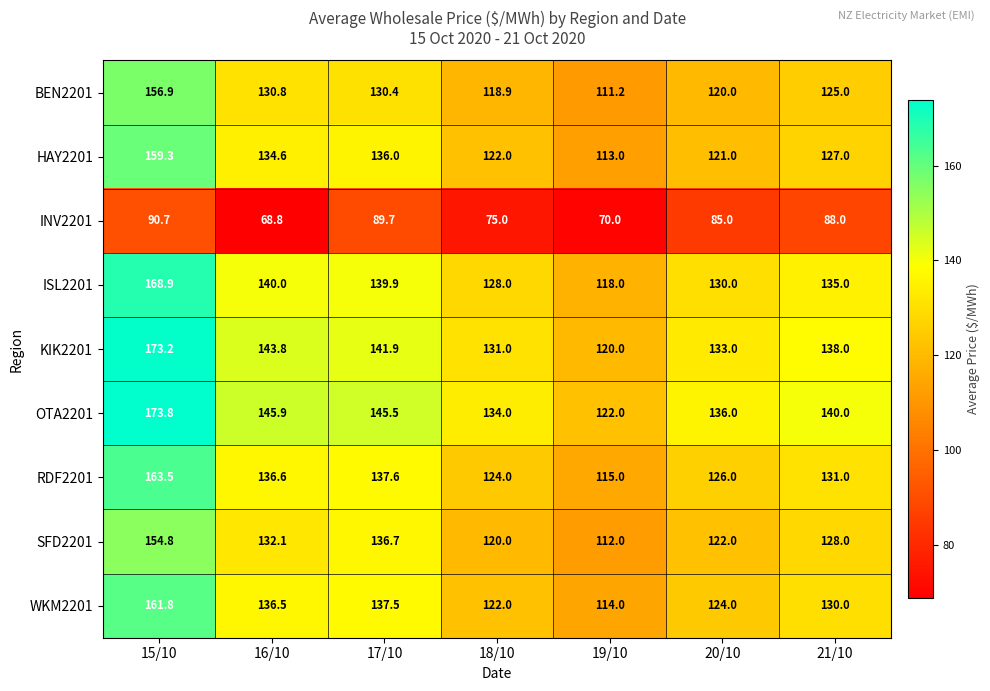

What is the greatest value displayed?

173.8